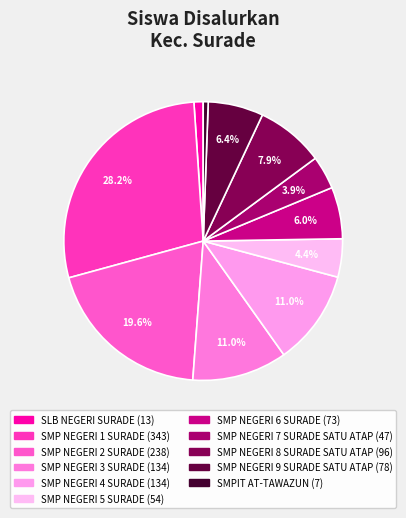

Is it true that SMP NEGERI 1 SURADE is 40% of the pie?

False